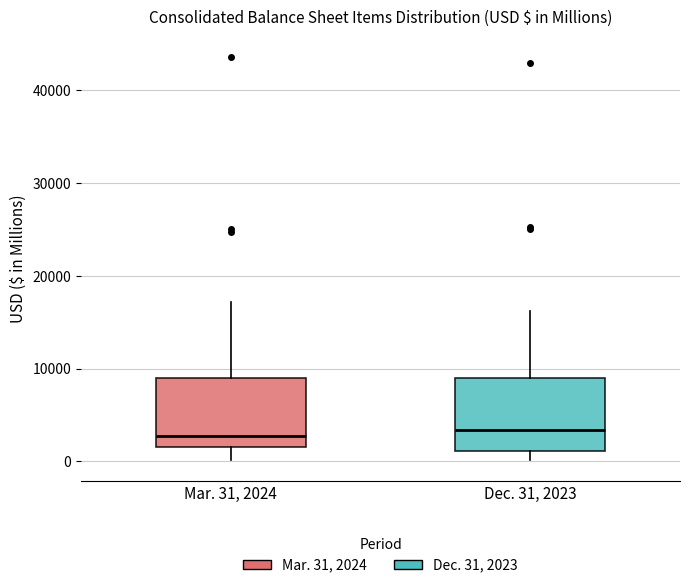

Reading left to right, transcribe this box plot: for each box, give where its median line is, the range the box spans, and where its two whiskers end, as read against the y-axis. The values are not printed on the chart, so give them approximately, as read against the axis.

Mar. 31, 2024: median 3000, box 2000 to 9000, whiskers 0 to 17000
Dec. 31, 2023: median 3000, box 1000 to 9000, whiskers 0 to 16000